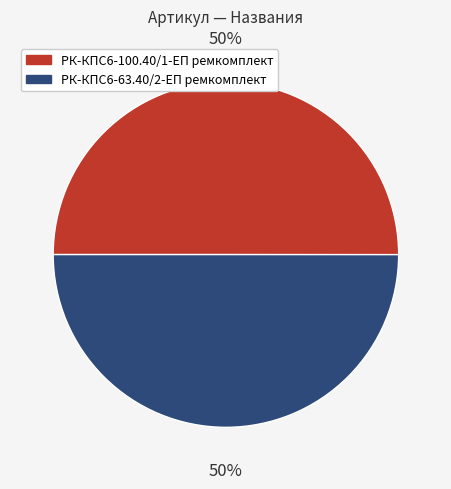

True or false: РК-КПС6-63.40/2-ЕП ремкомплект accounts for 57% of the total.

False